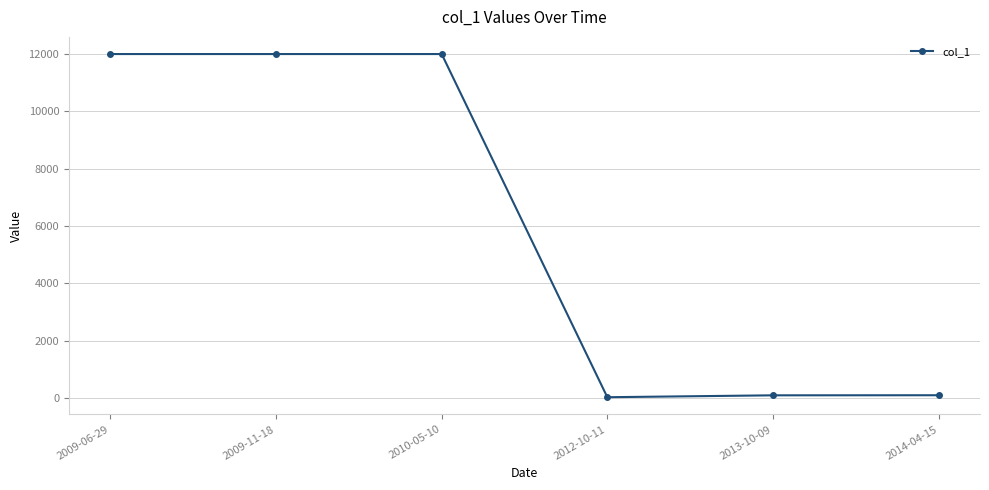

How many lines are shown in the chart?

1